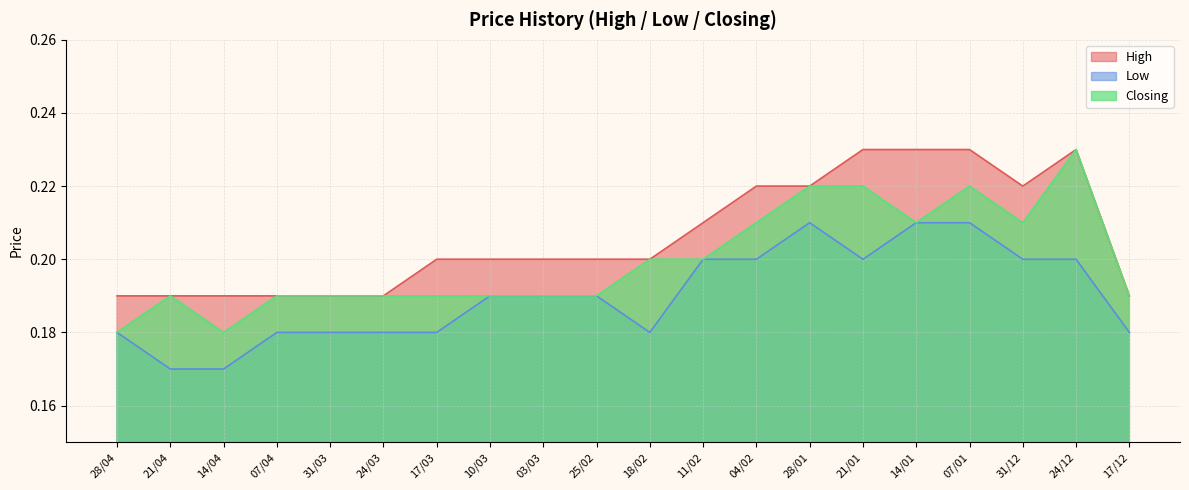

Reading left to right, list all the values displayed in this chart.

High: 28/04=0.2	21/04=0.2	14/04=0.2	07/04=0.2	31/03=0.2	24/03=0.2	17/03=0.2	10/03=0.2	03/03=0.2	25/02=0.2	18/02=0.2	11/02=0.2	04/02=0.2	28/01=0.2	21/01=0.2	14/01=0.2	07/01=0.2	31/12=0.2	24/12=0.2	17/12=0.2
Low: 28/04=0.2	21/04=0.2	14/04=0.2	07/04=0.2	31/03=0.2	24/03=0.2	17/03=0.2	10/03=0.2	03/03=0.2	25/02=0.2	18/02=0.2	11/02=0.2	04/02=0.2	28/01=0.2	21/01=0.2	14/01=0.2	07/01=0.2	31/12=0.2	24/12=0.2	17/12=0.2
Closing: 28/04=0.2	21/04=0.2	14/04=0.2	07/04=0.2	31/03=0.2	24/03=0.2	17/03=0.2	10/03=0.2	03/03=0.2	25/02=0.2	18/02=0.2	11/02=0.2	04/02=0.2	28/01=0.2	21/01=0.2	14/01=0.2	07/01=0.2	31/12=0.2	24/12=0.2	17/12=0.2